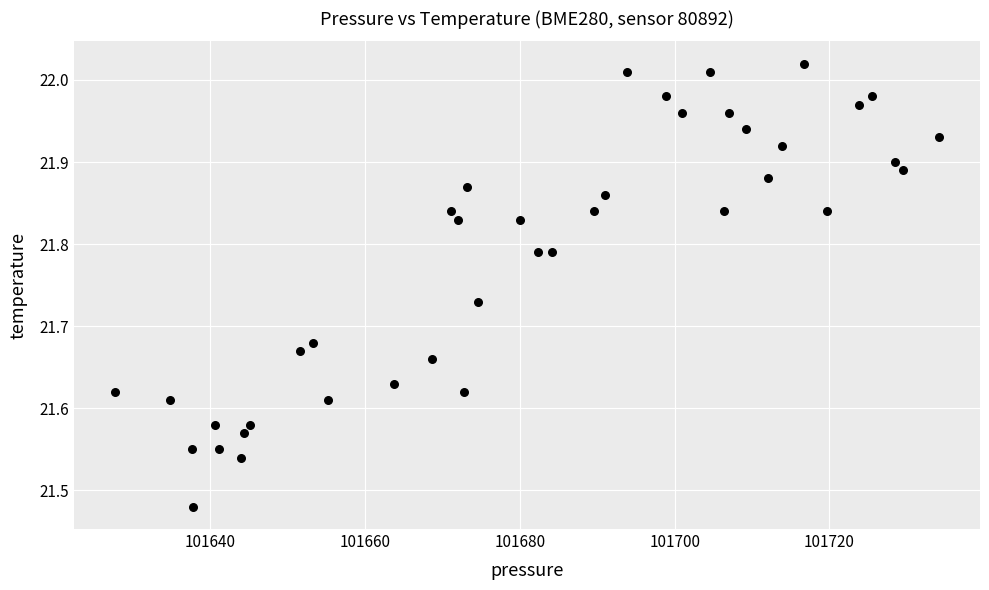

What is the range of X values (max minus min)?

106.5